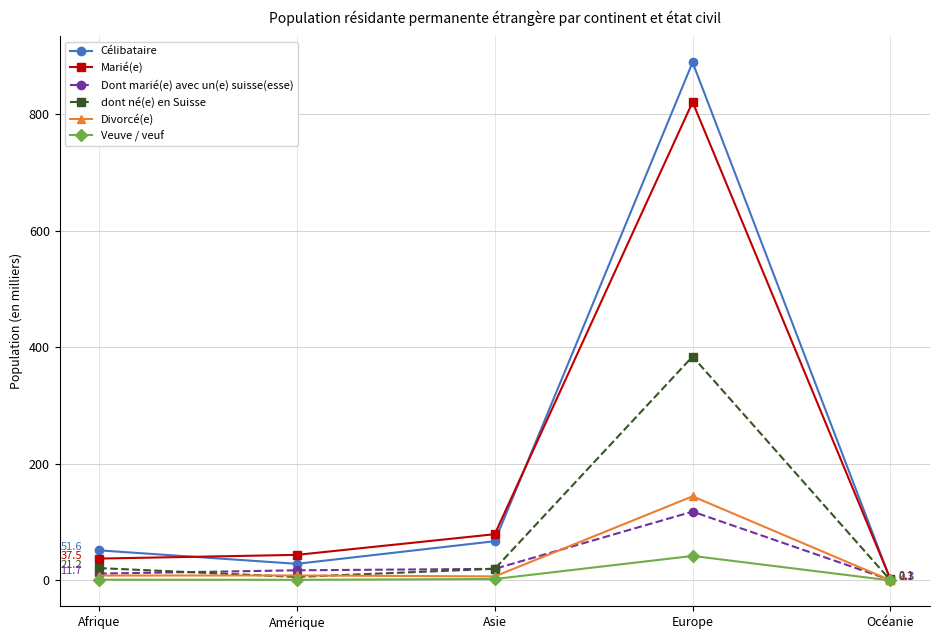

Which series has the widest spread of values?

Célibataire